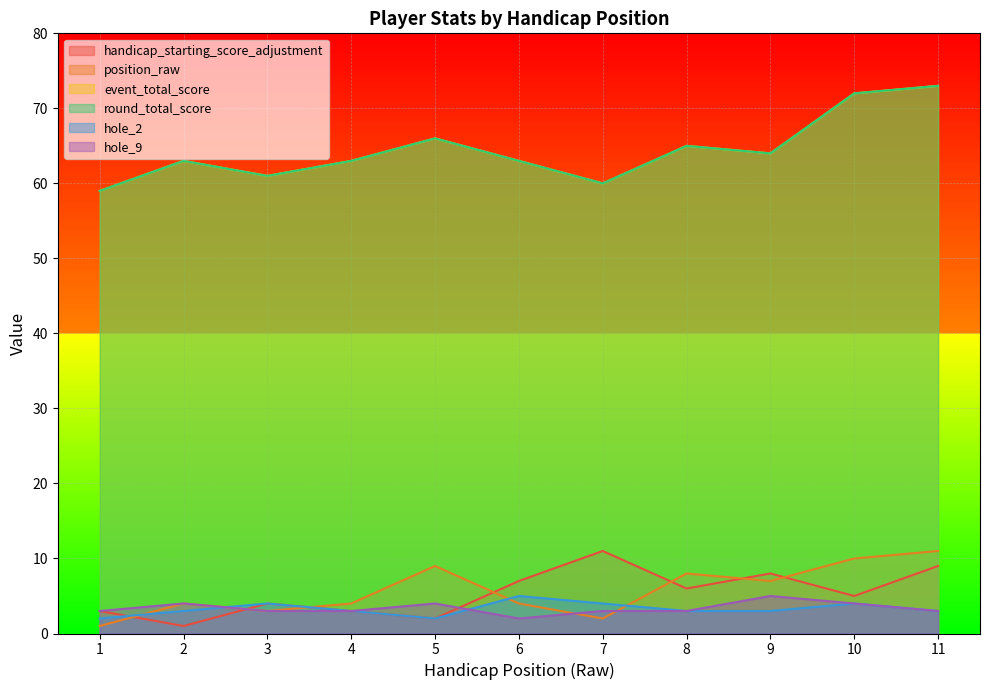

What is the maximum value shown in the chart?

73